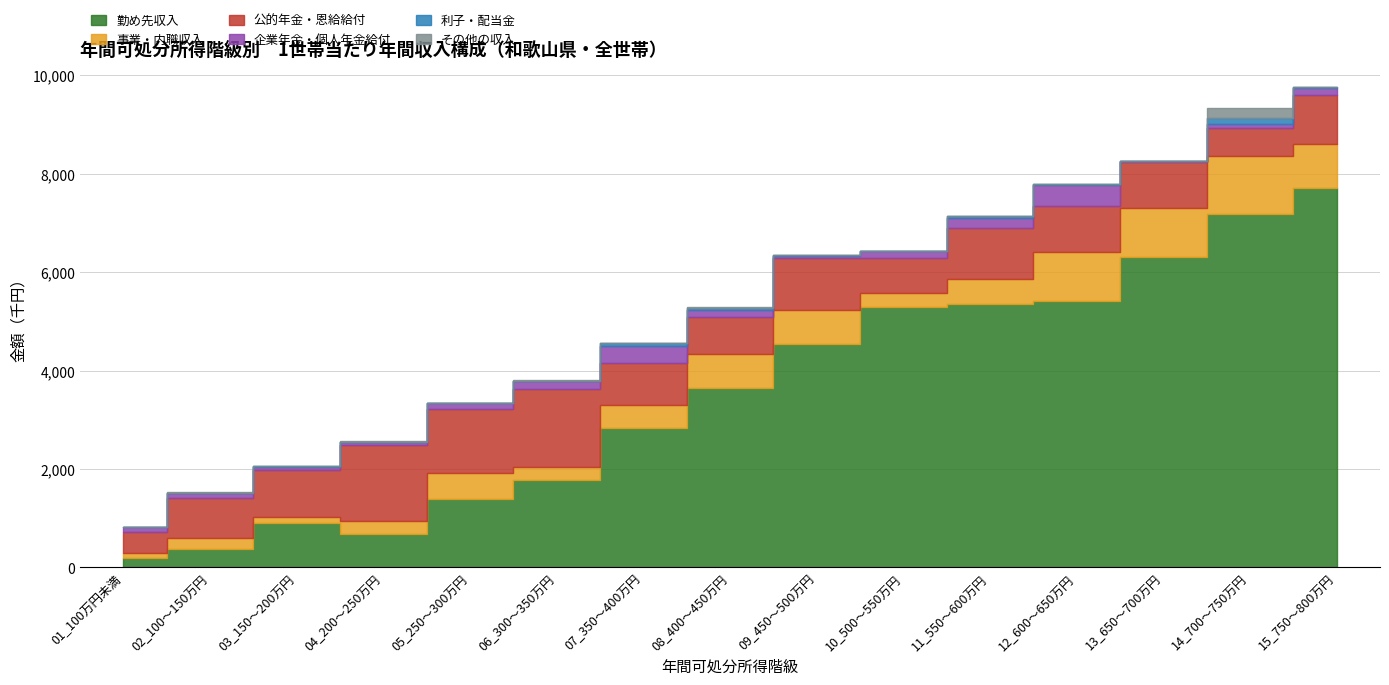

What is the difference between the maximum and minimum values in the 企業年金・個人年金給付 series?

389